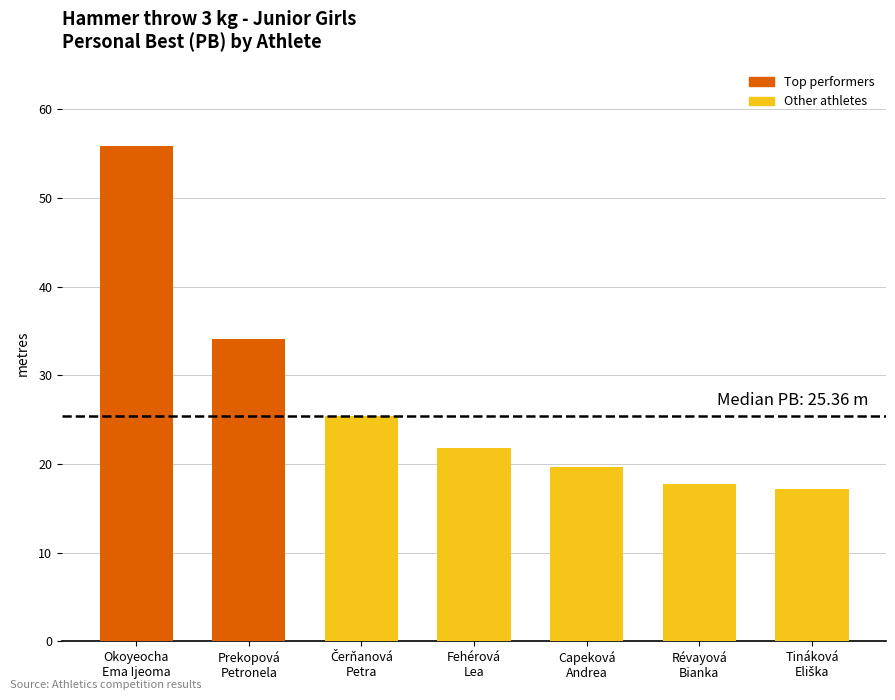

What is the value of the 7th bar from the left?

17.2